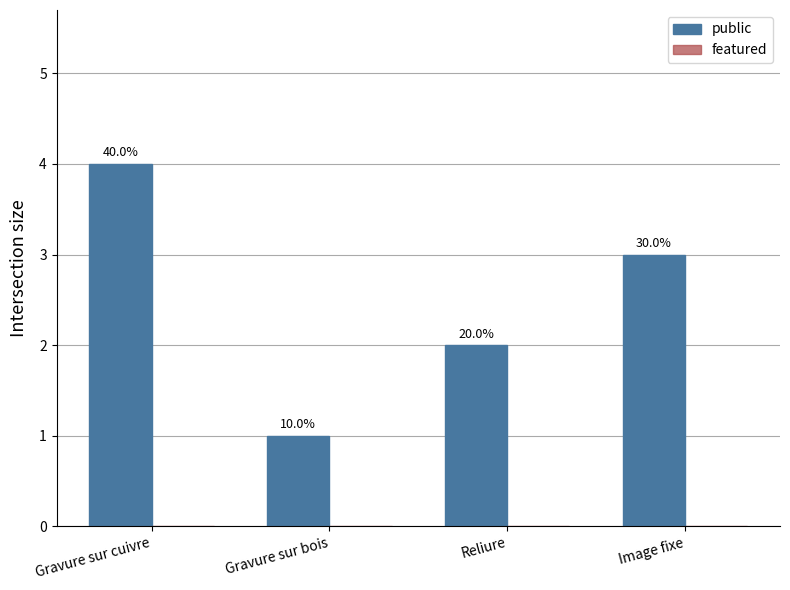

Are the bars horizontal?

No